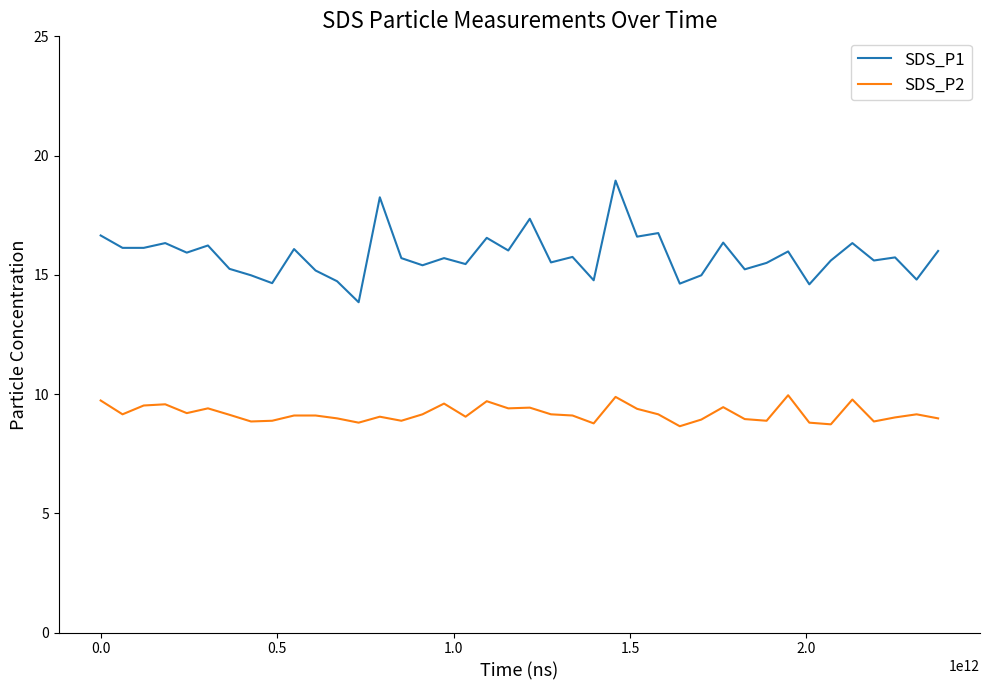

How many lines are shown in the chart?

2